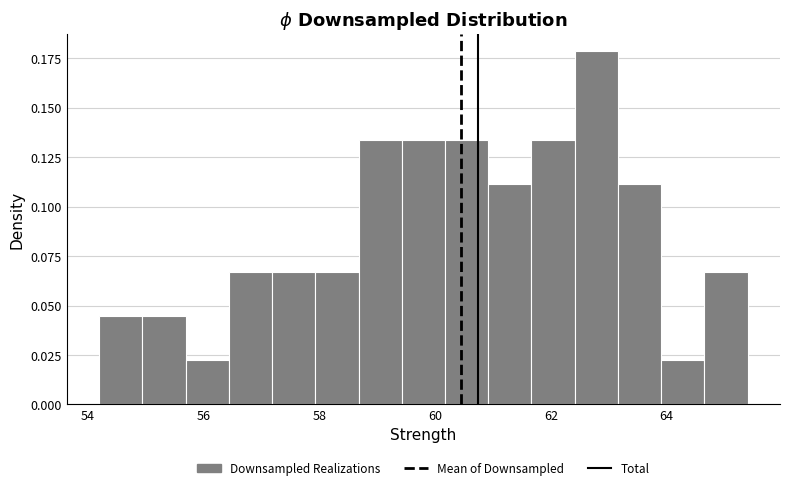

Around what value on the x-axis is the tallest bar? Give the approximate position of its centre, as read against the axis.

62.8